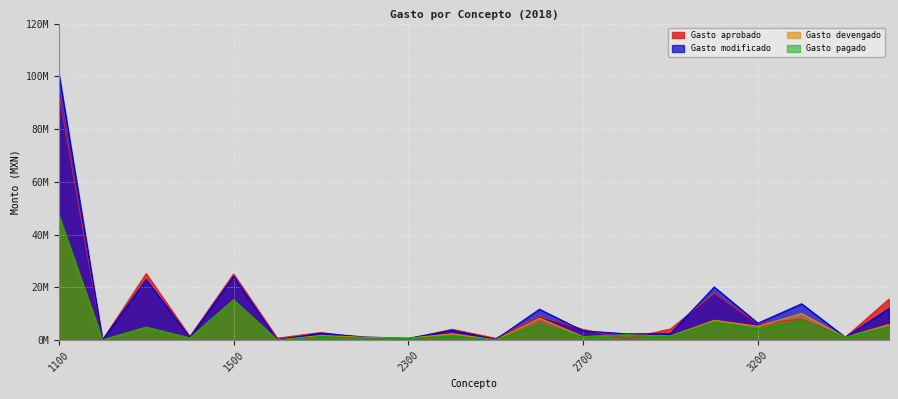

How many interior local peaks does the Gasto devengado series have?

8